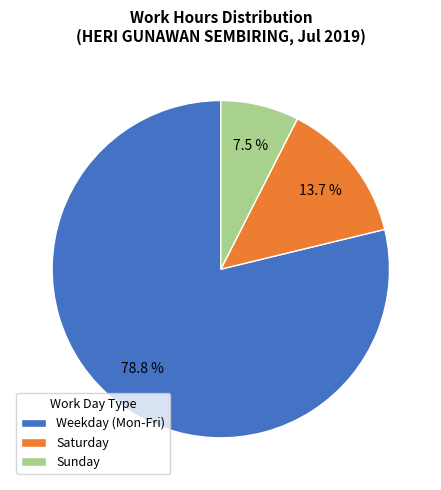

What percentage do Sunday and Saturday together represent?

21.2%